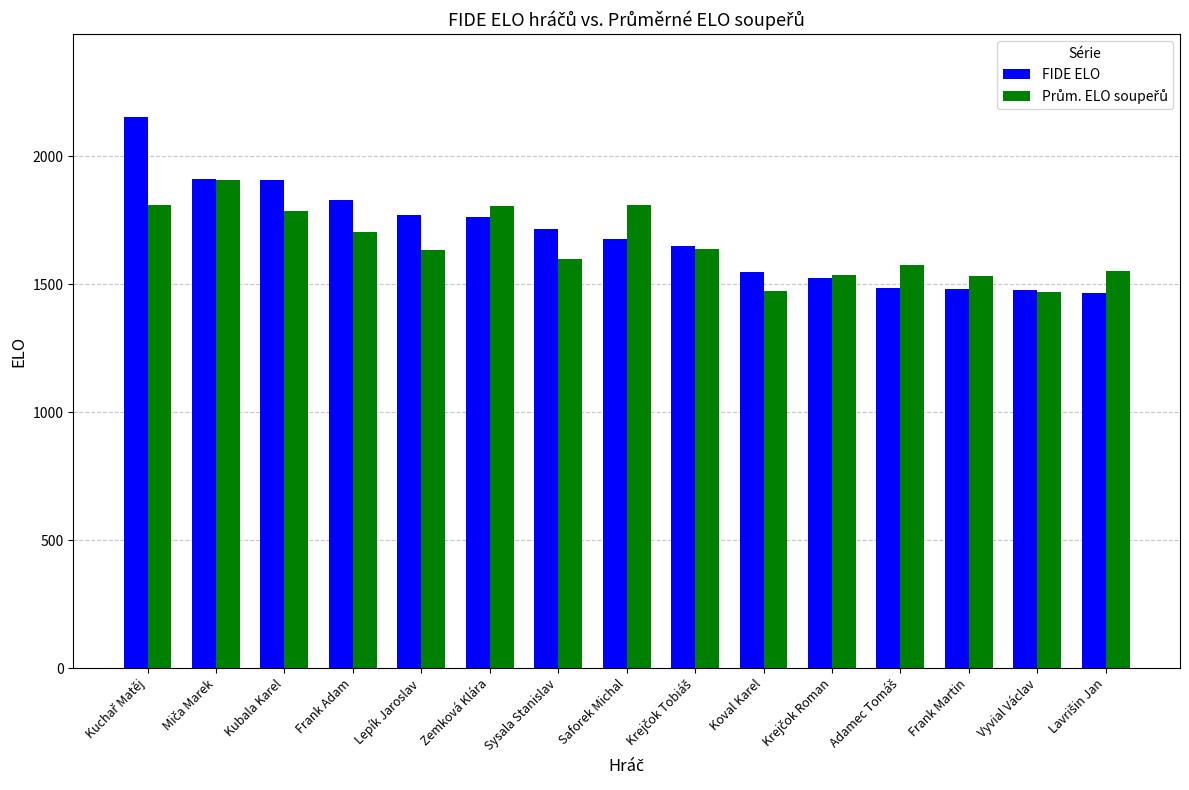

What is the difference between the highest and lowest values at Lepík Jaroslav?

134.2